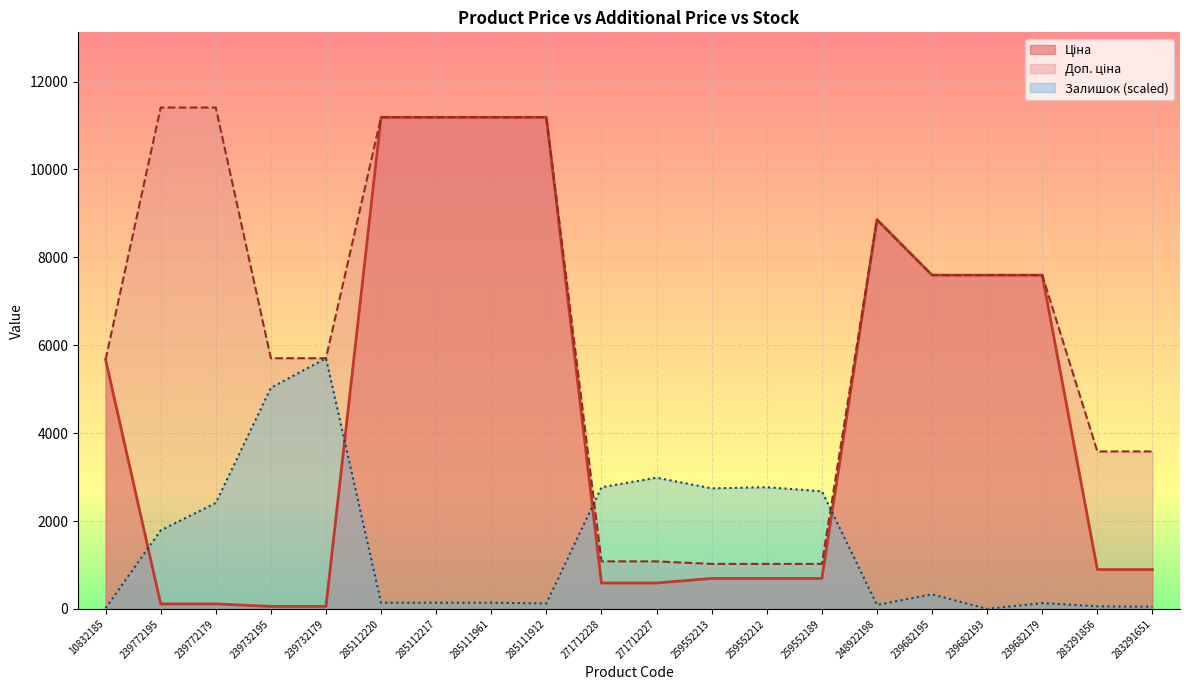

Where is the first local minimum for Залишок?

285111912